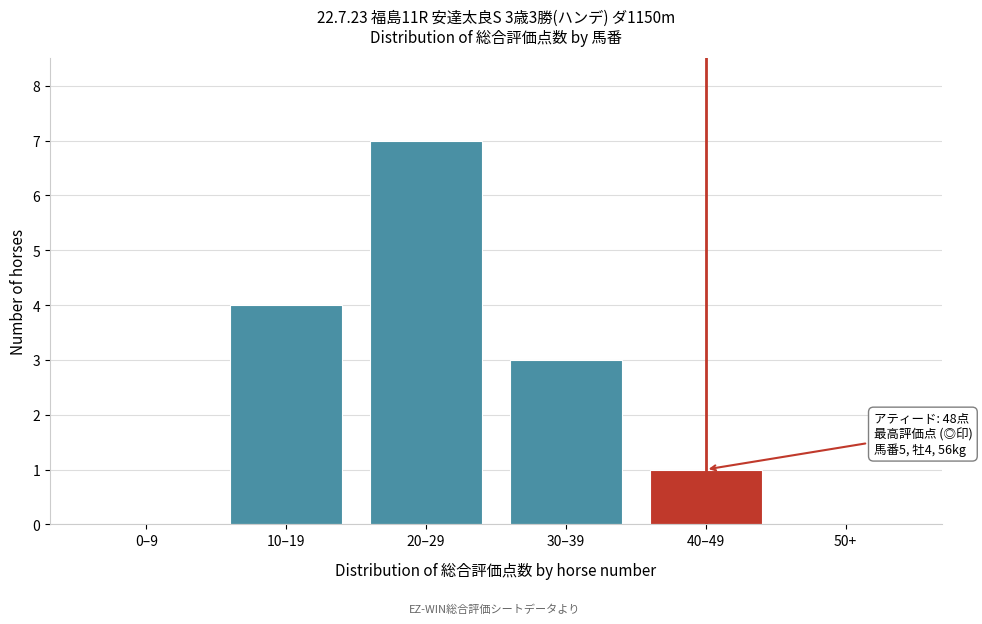

Reading right to left, transcribe all the data shown in this chart.

50+=0	40–49=1	30–39=3	20–29=7	10–19=4	0–9=0